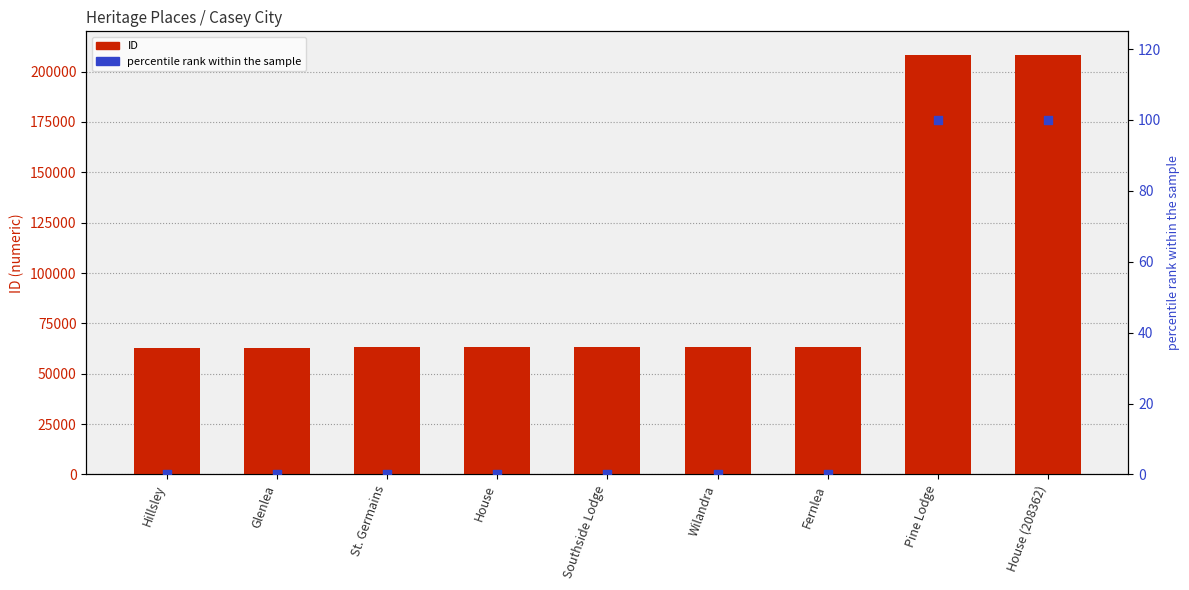

What are all the series names shown in the legend?

ID, percentile rank within the sample